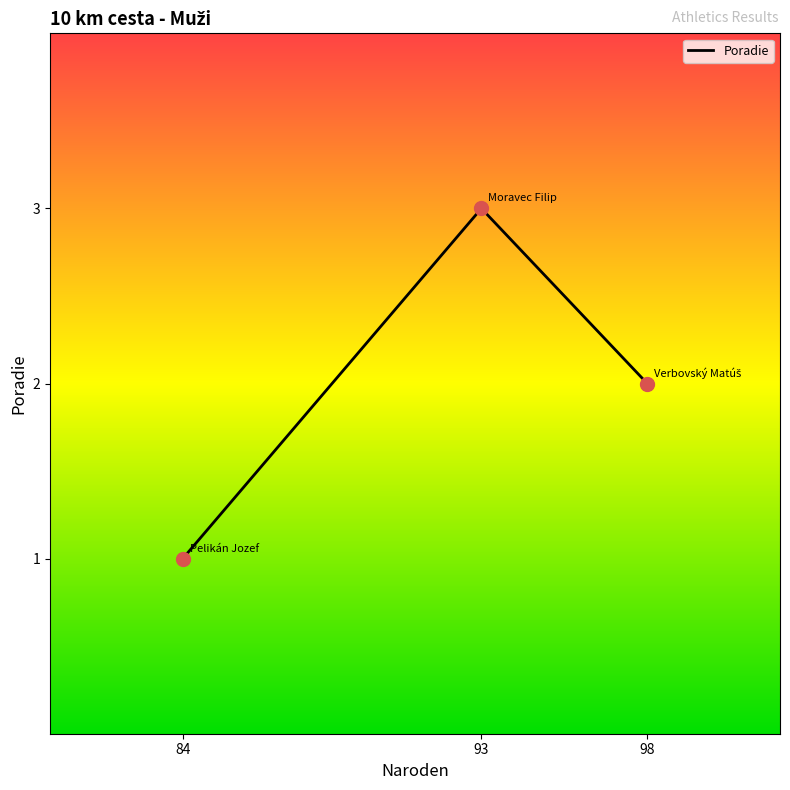

What is the change in value from 93 to 98?

-1